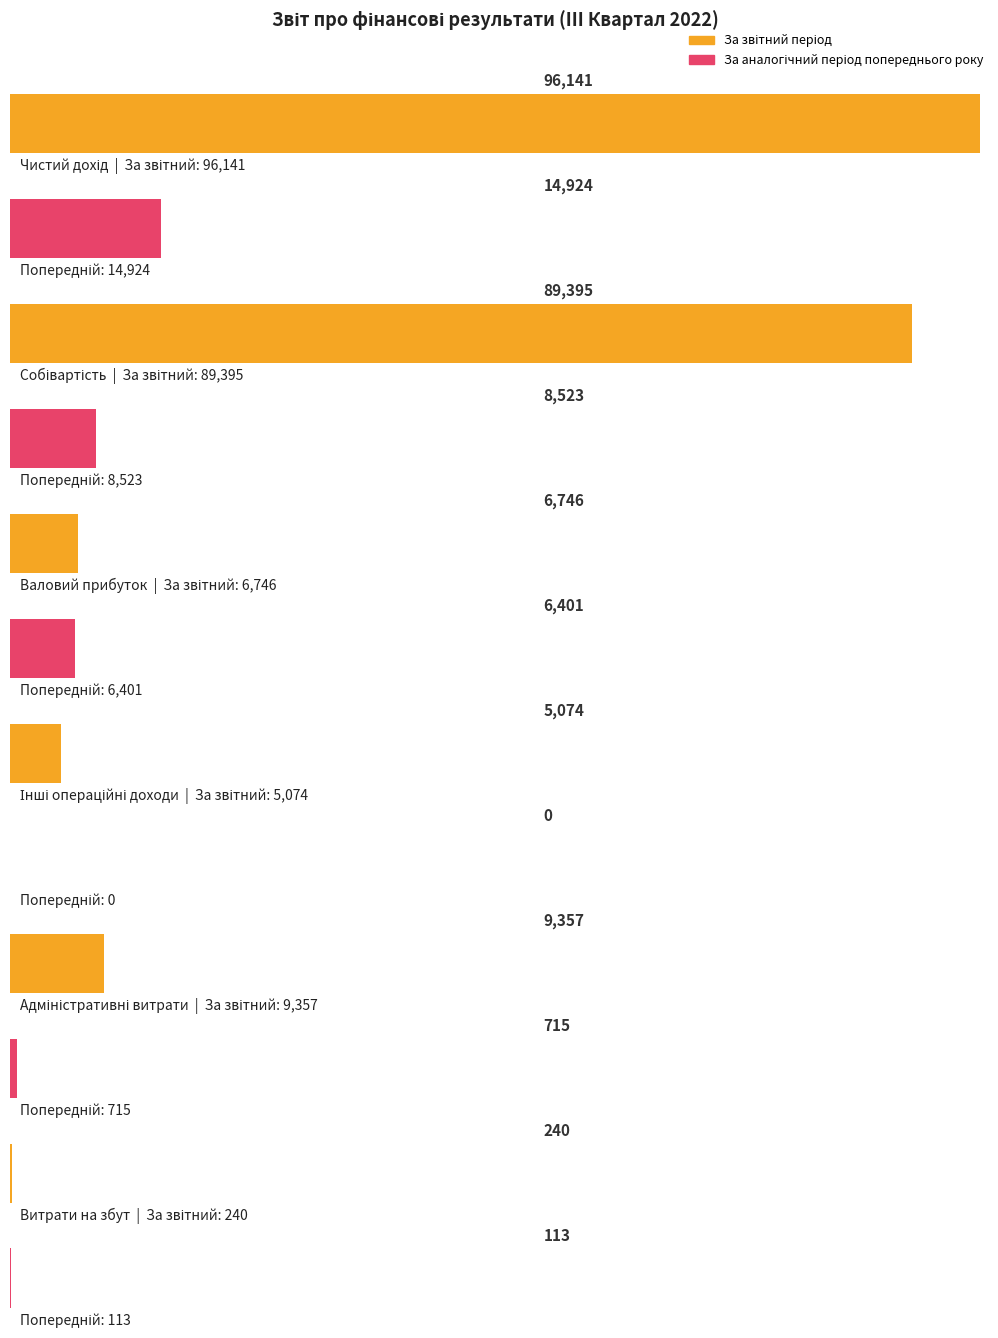

Between Чистий дохід and Витрати на збут, which series saw the biggest shift?

За звітний період